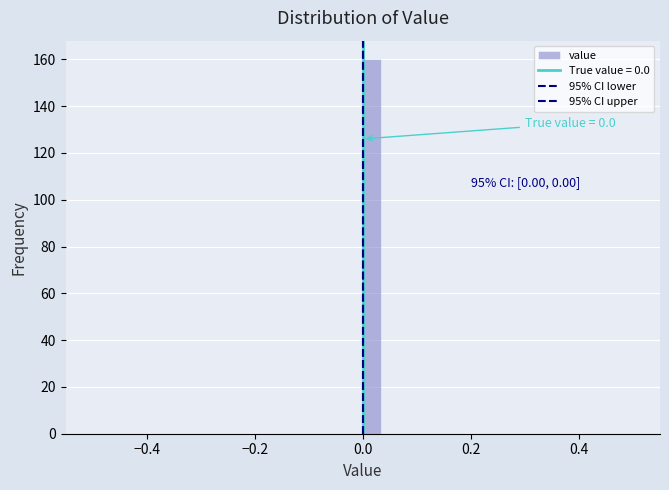

Around what value on the x-axis is the tallest bar? Give the approximate position of its centre, as read against the axis.

0.02